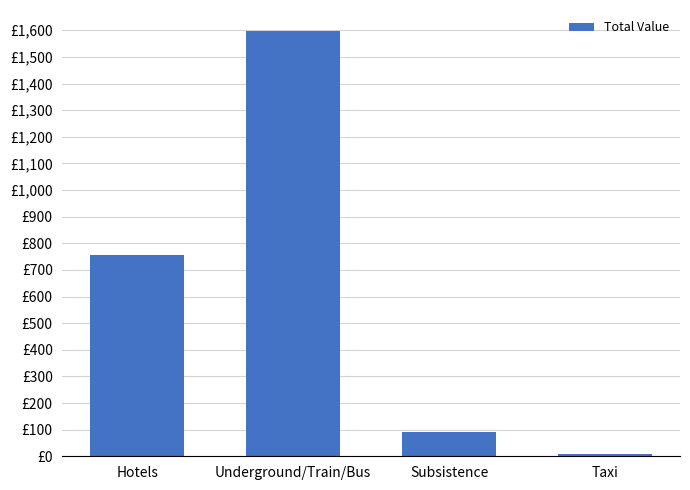

What is the change in value from Hotels to Taxi?

-747.7